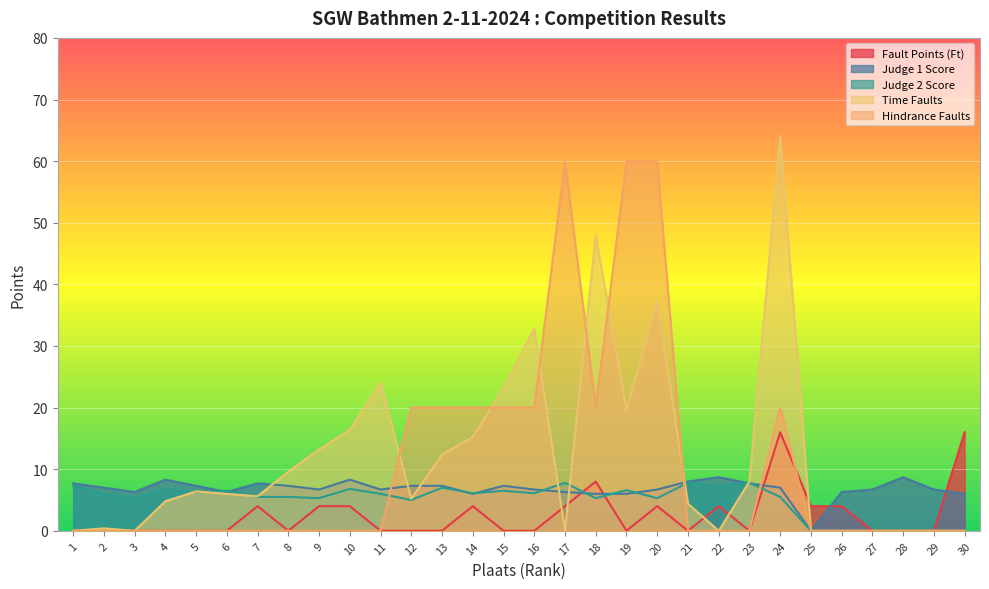

Between 20 and 27, which is larger?

20